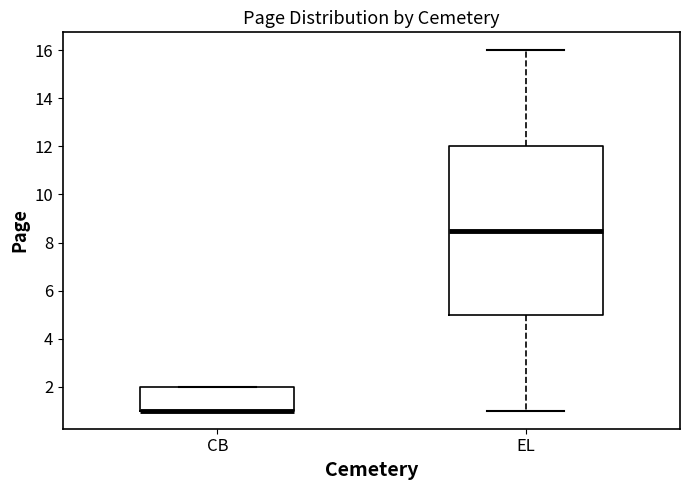

Where is the upper edge of the box for CB on the y-axis? The values are not printed on the chart, so give them approximately, as read against the axis.

2.0